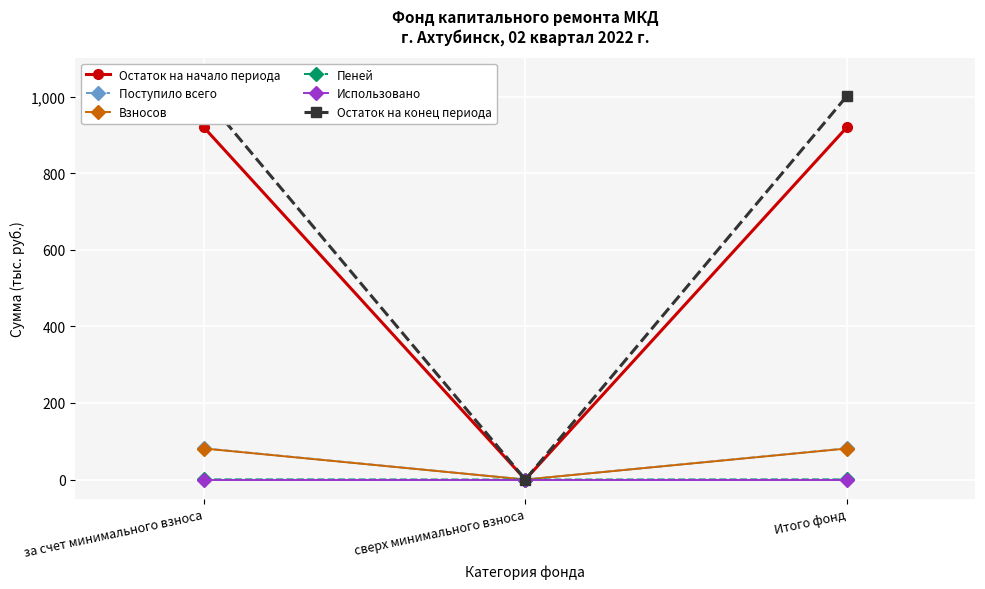

Reading left to right, extract all data points from this chart.

Остаток на начало периода: 920.0	0.0	920.0
Поступило всего: 81.5	0.0	81.5
Взносов: 81.0	0.0	81.0
Пеней: 0.5	0.0	0.5
Использовано: 0.0	0.0	0.0
Остаток на конец периода: 1001.5	0.0	1001.5